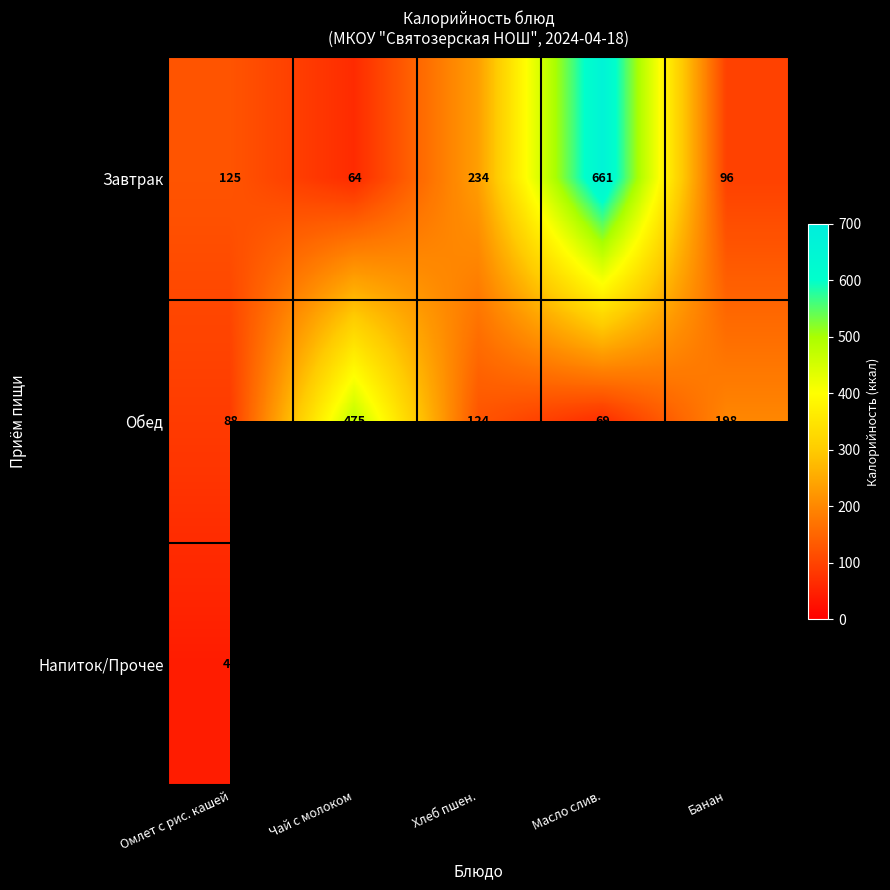

The value of Обед at Масло слив. is 69. True or false?

True